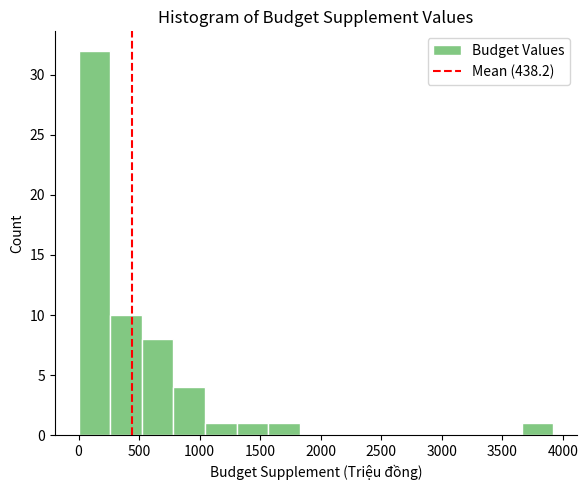

Reading left to right, transcribe this chart: for each bar, give the range it covers on the x-axis and its height. Neither the bar edges nor the heights are printed on the chart, so give them approximately, as read against the axes.

0 to 250: 32
250 to 500: 10
500 to 800: 8
800 to 1050: 4
1050 to 1300: 1
1300 to 1550: 1
1550 to 1850: 1
1850 to 2100: 0
2100 to 2350: 0
2350 to 2600: 0
2600 to 2850: 0
2850 to 3150: 0
3150 to 3400: 0
3400 to 3650: 0
3650 to 3900: 1